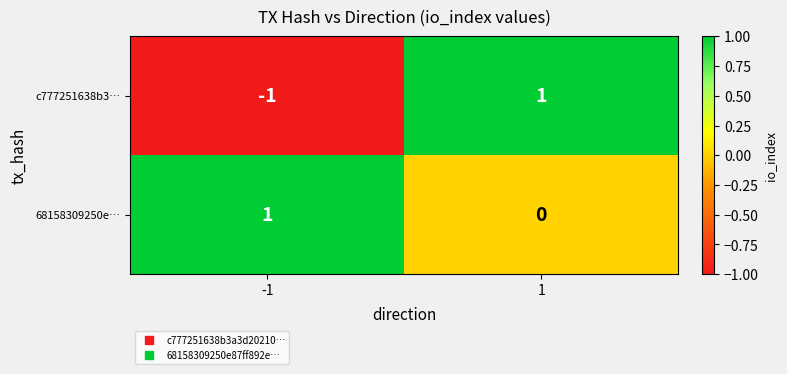

Is it true that c777251638b3… equals 1 at 1?

True